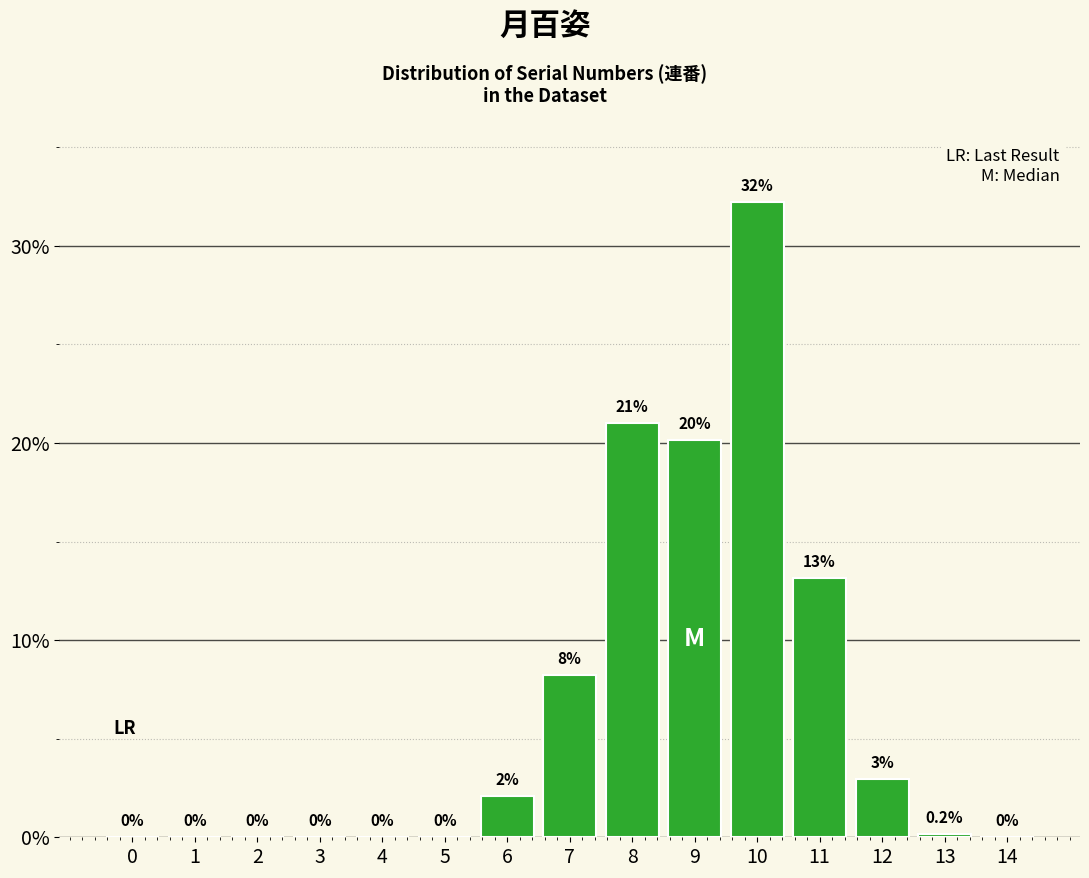

Reading right to left, what are all the values shown in this chart?

14=0.0	13=0.2	12=3.0	11=13.1	10=32.2	9=20.1	8=21.0	7=8.2	6=2.1	5=0.0	4=0.0	3=0.0	2=0.0	1=0.0	0=0.0